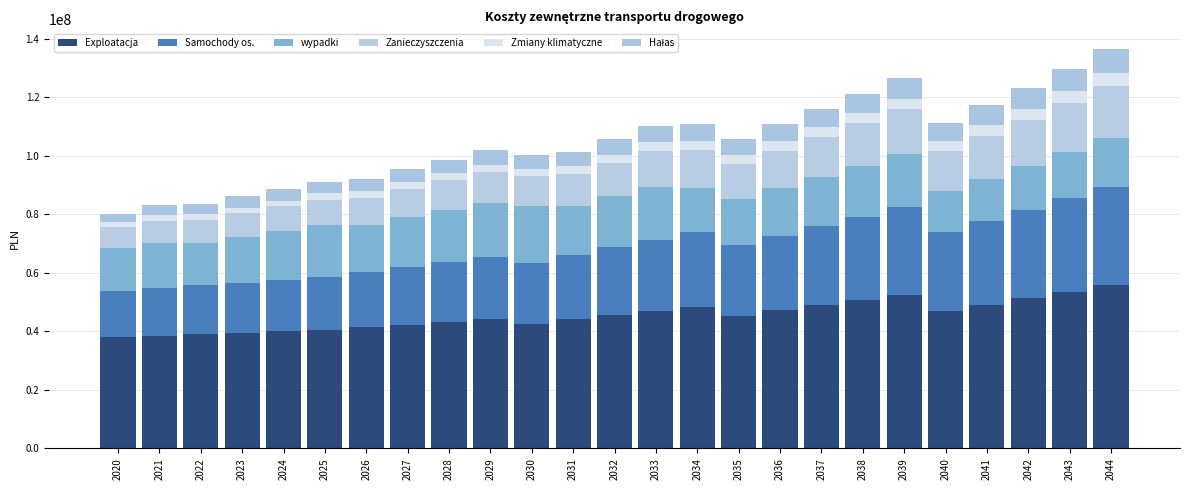

Where is Zmiany klimatyczne nearest to the value 3021965?

2035